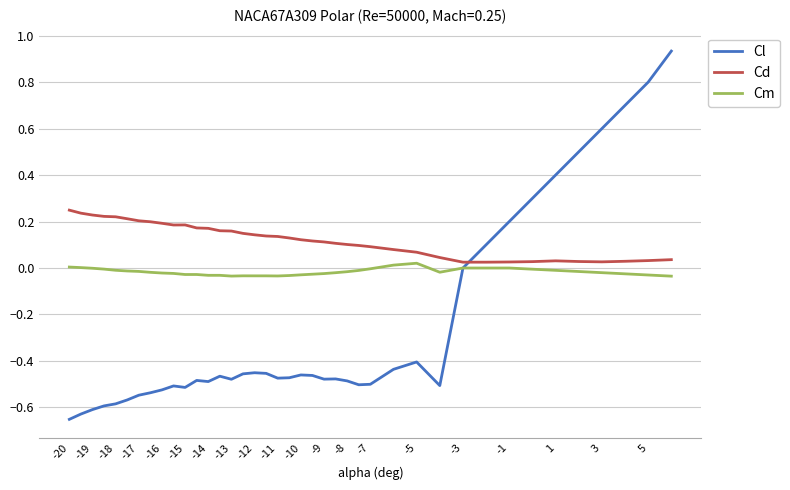

How many intersections are there between Cd and Cl?

1